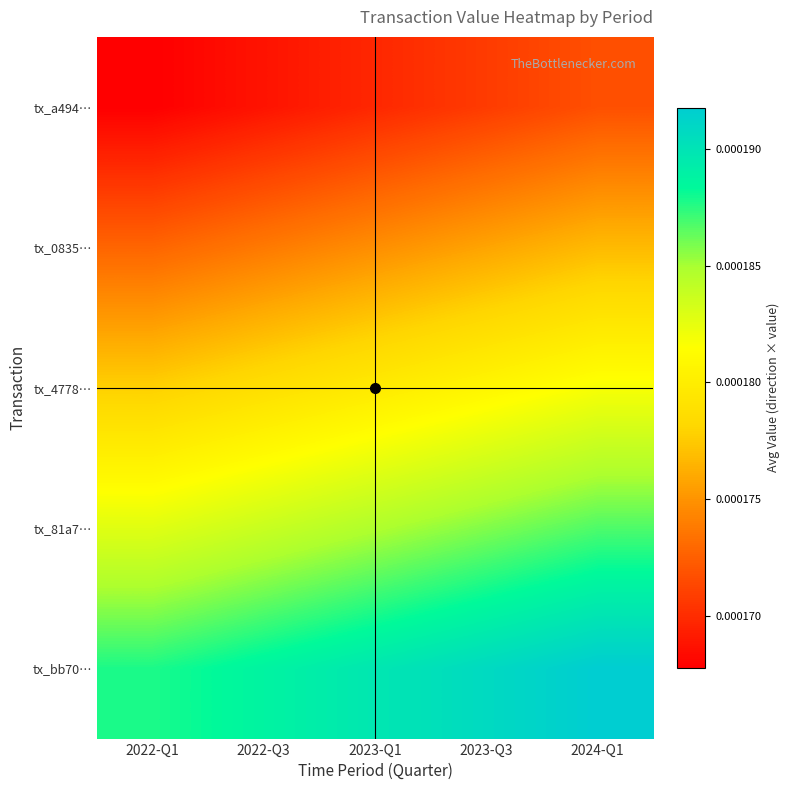

Rank the series by their average value, from lowest to highest.

tx_a494…, tx_0835…, tx_4778…, tx_81a7…, tx_bb70…